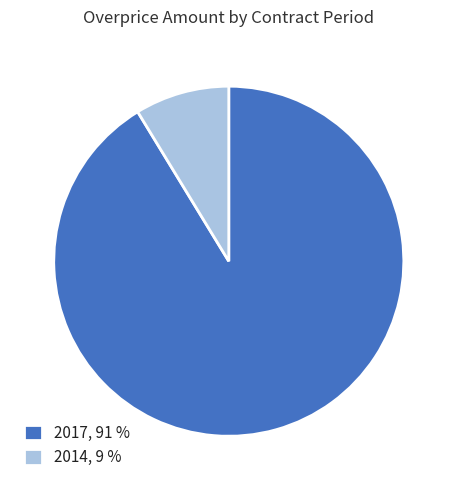

Which category has the smallest portion of the pie?

2014, 9 %